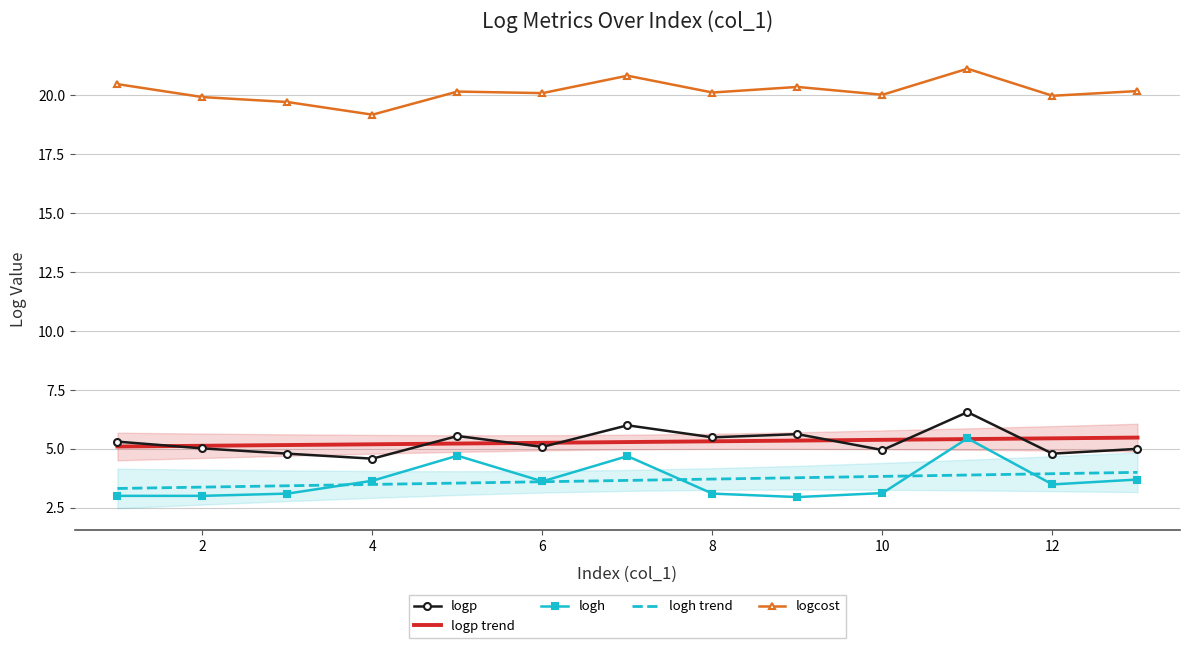

How many interior local valleys does the logh series have?

3